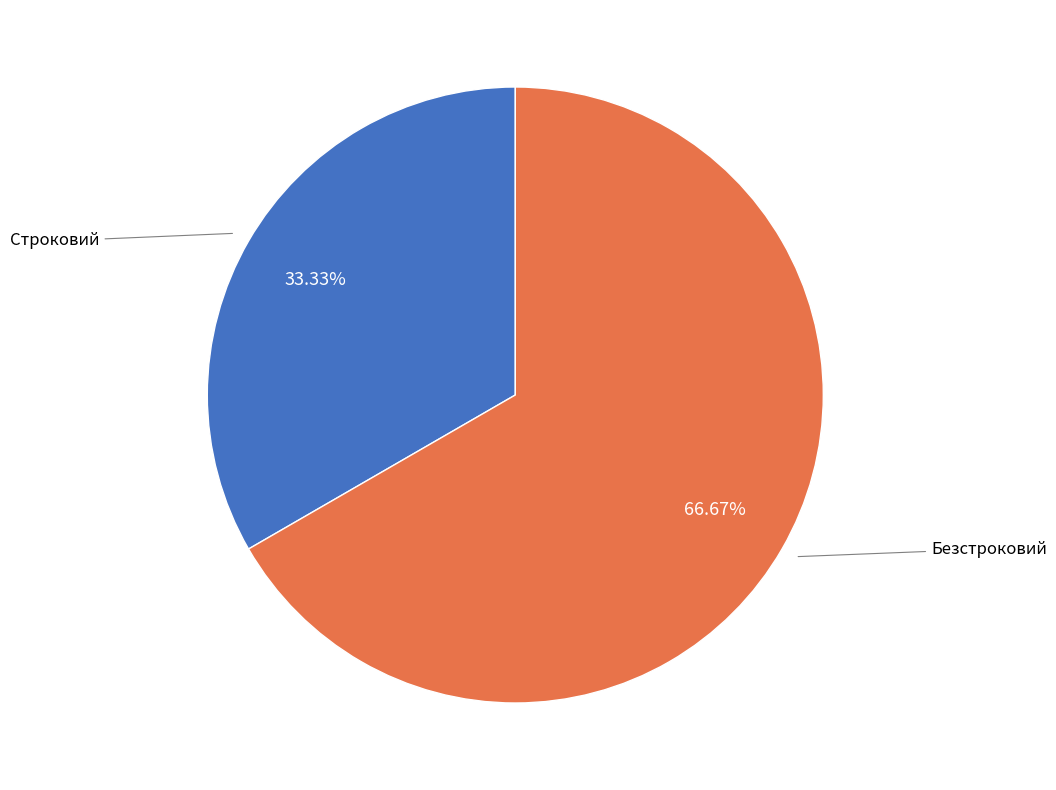

Which category has the smallest portion of the pie?

Строковий